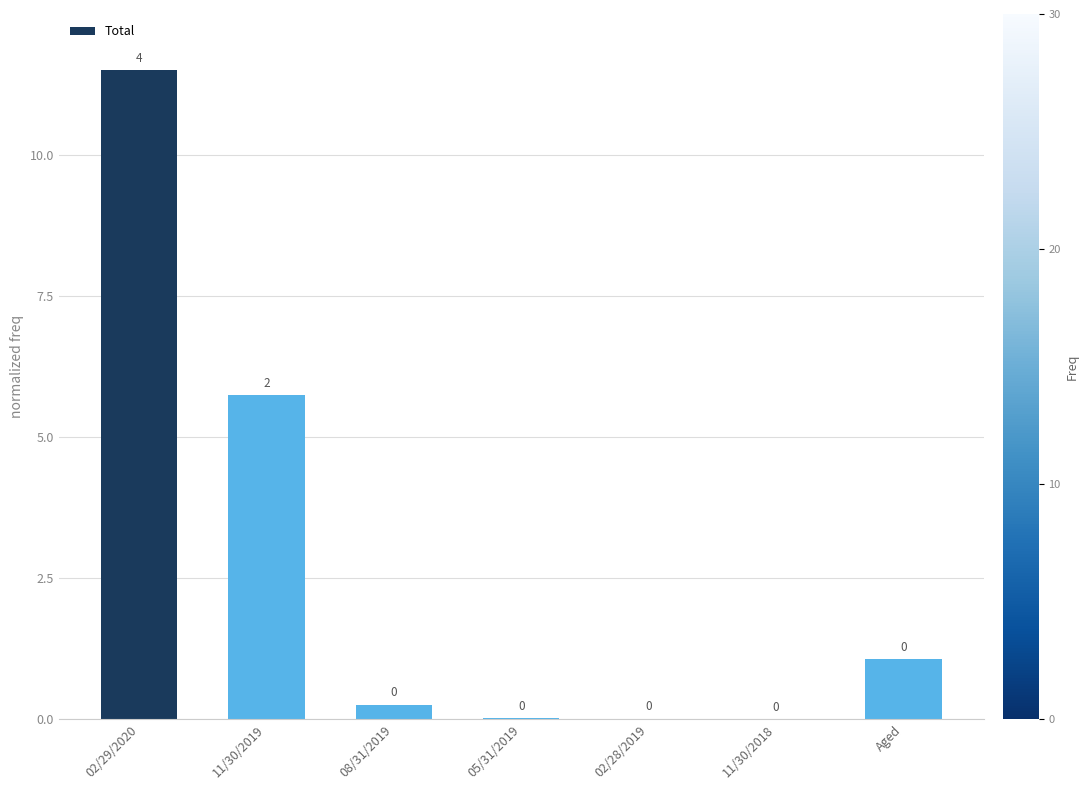

What is the greatest value displayed?

11.5